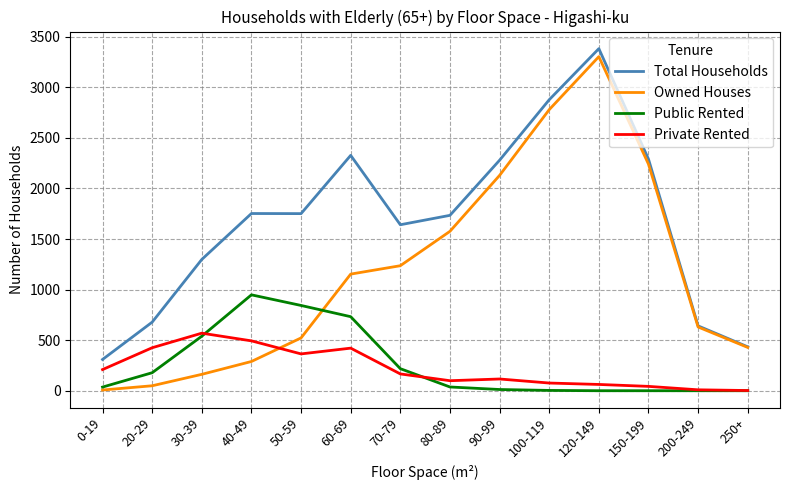

True or false: Total Households and Public Rented cross at least once.

False